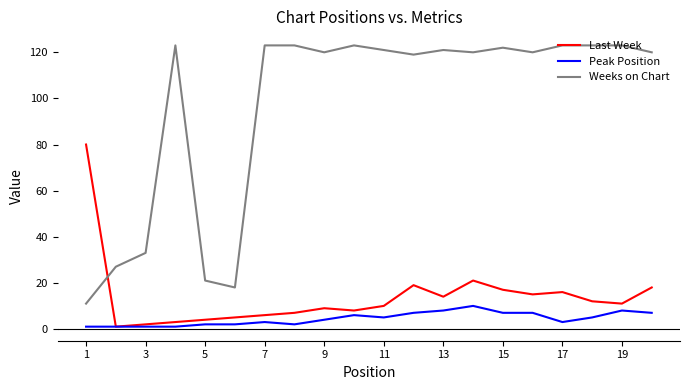

True or false: Peak Position and Weeks on Chart cross at least once.

False